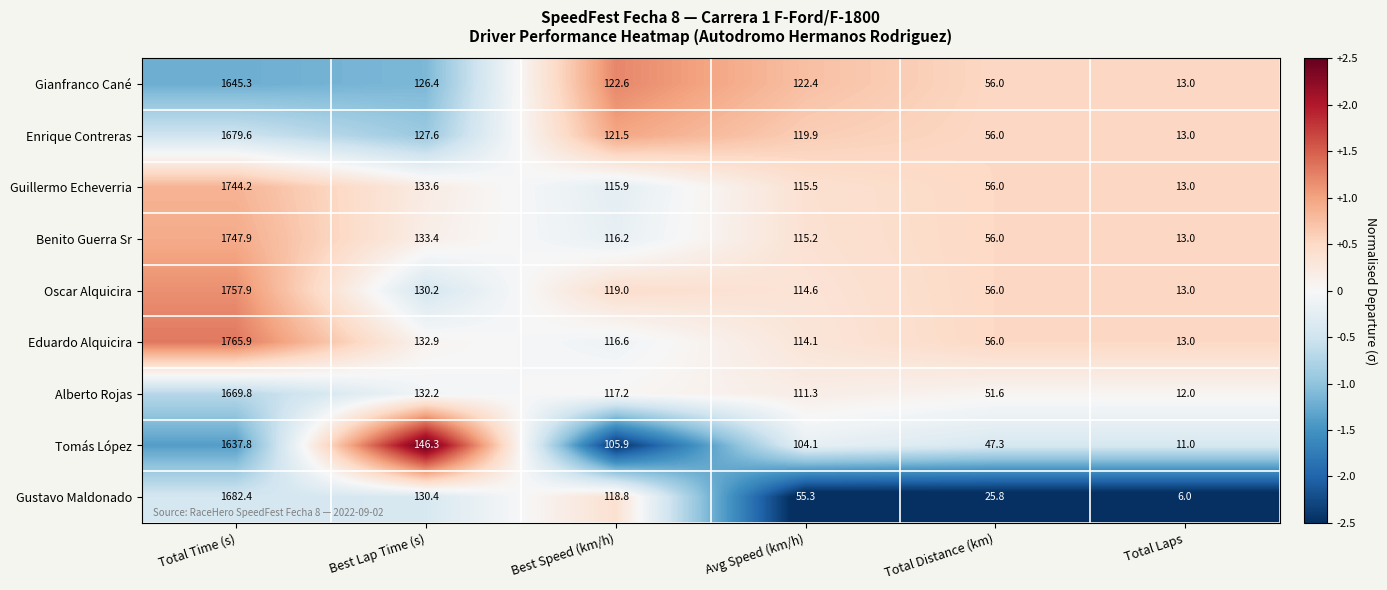

The Oscar Alquicira series shows 130.2 at Best Lap Time (s). True or false?

True